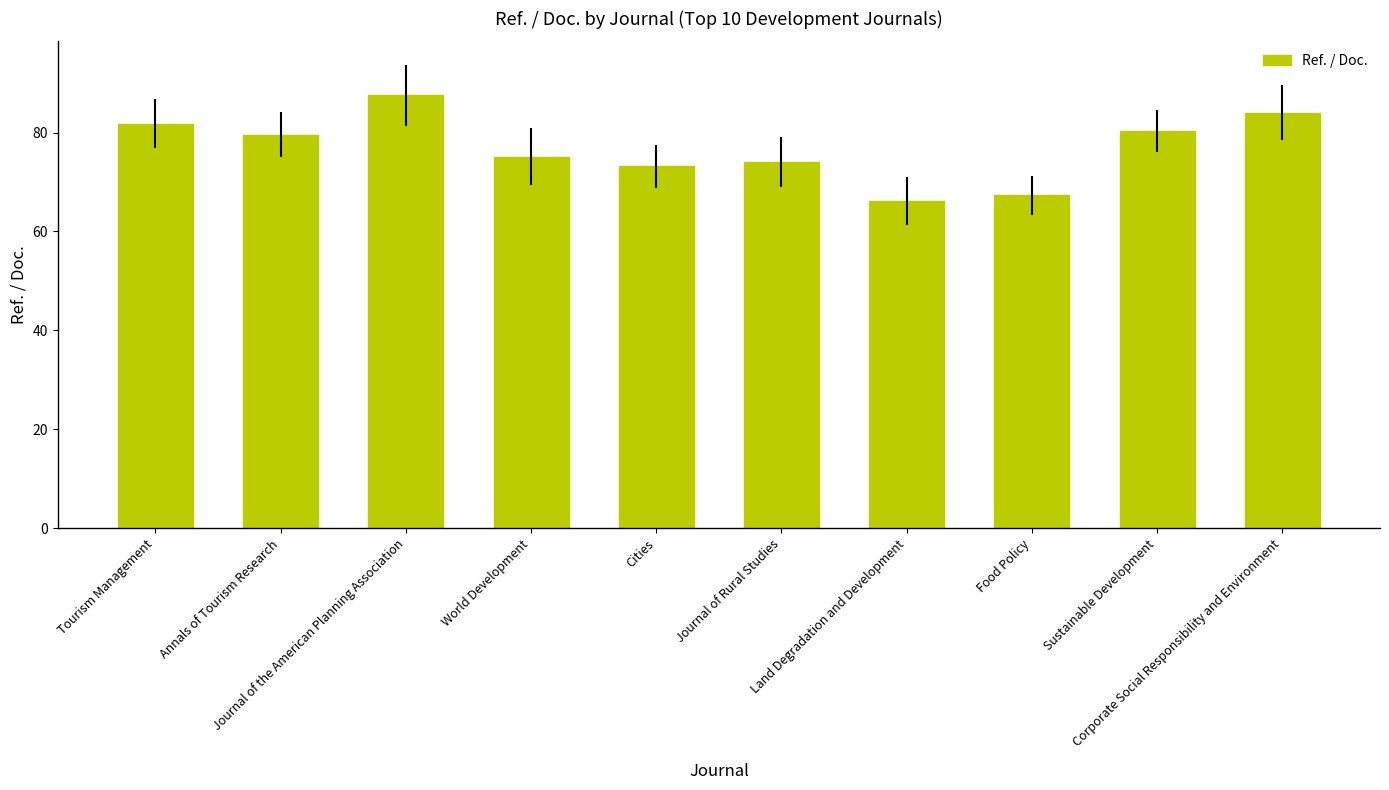

What is the label of the 3rd bar from the right?

Food Policy